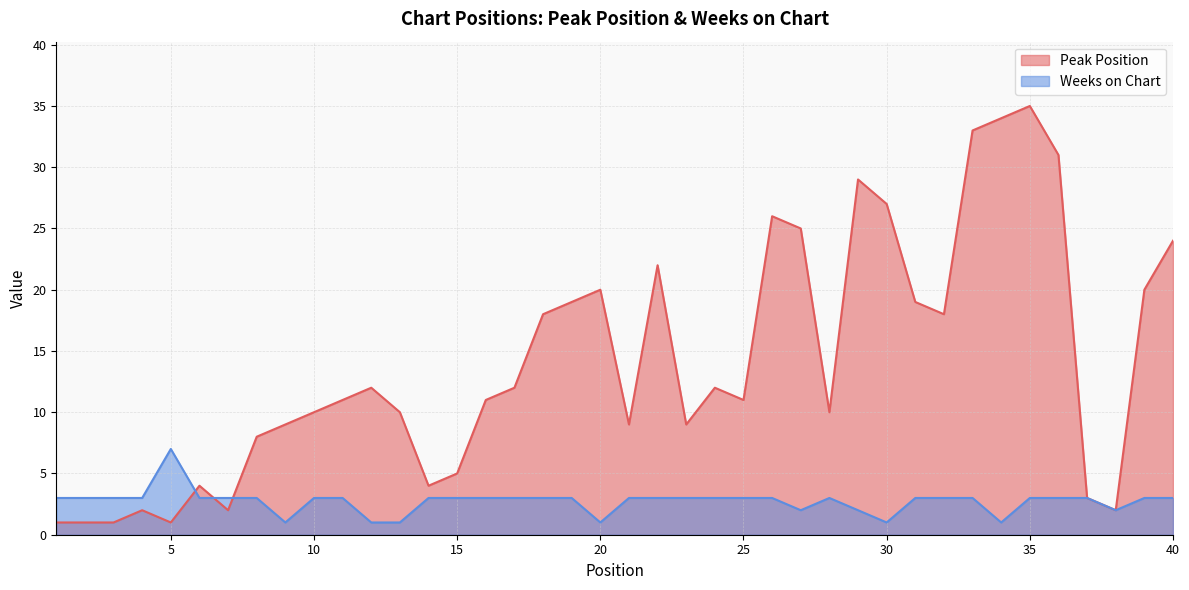

What are all the series names shown in the legend?

Peak Position, Weeks on Chart